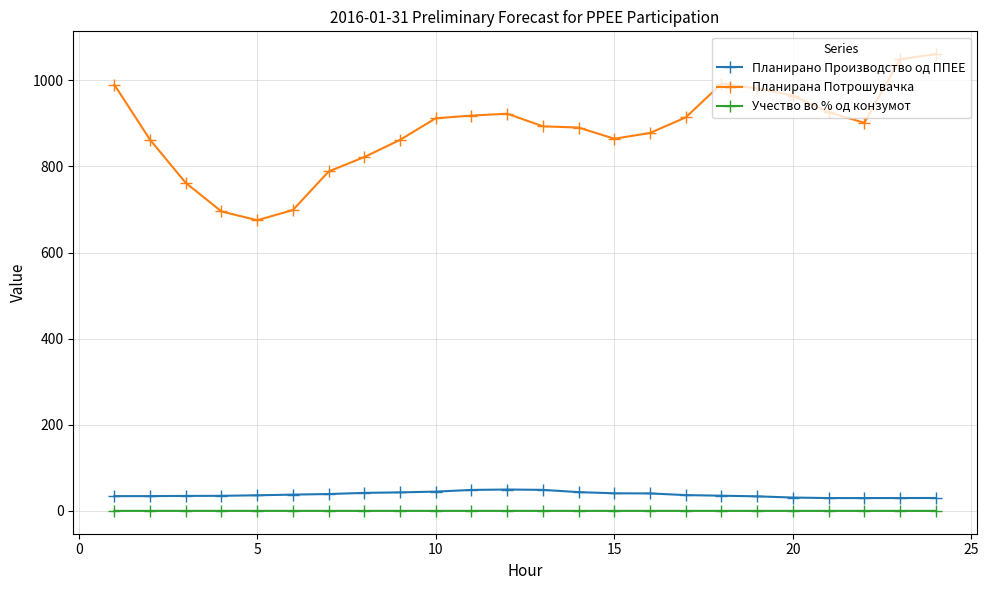

Which series has the largest total across all categories?

Планирана Потрошувачка